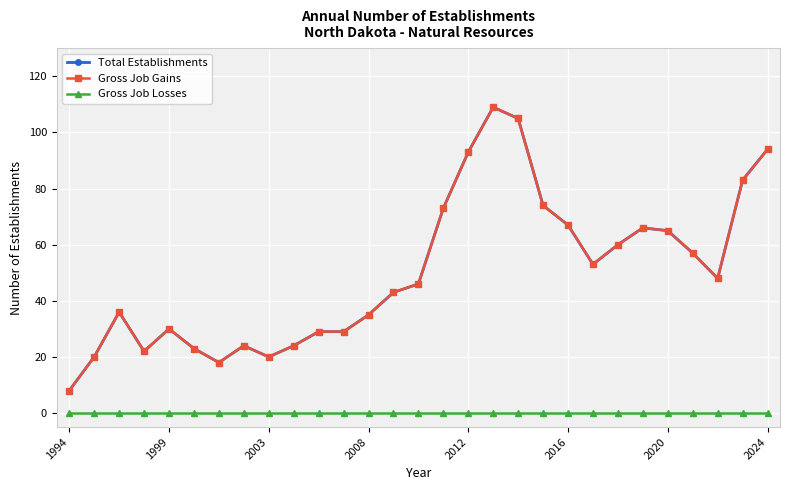

True or false: Gross Job Losses and Gross Job Gains intersect in this chart.

False